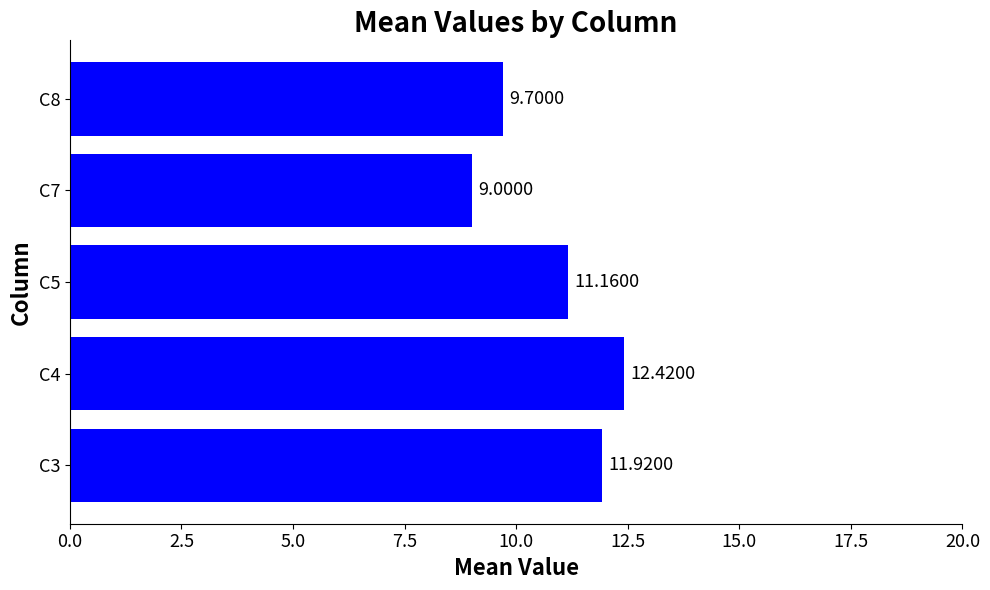

What is the smallest value displayed?

9.0